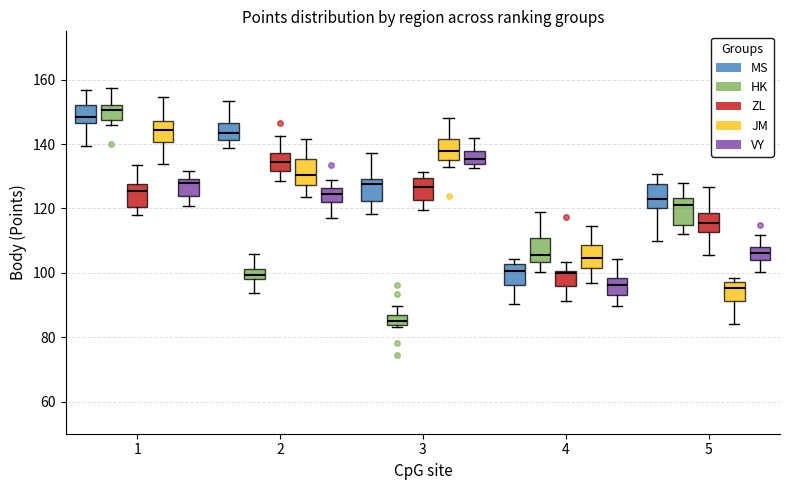

Reading left to right, transcribe this box plot: for each box, give where its median line is, the range the box spans, and where its two whiskers end, as read against the y-axis. The values are not printed on the chart, so give them approximately, as read against the axis.

1 (MS): median 148, box 146 to 152, whiskers 140 to 156
1 (HK): median 150, box 148 to 152, whiskers 146 to 158
1 (ZL): median 126, box 120 to 128, whiskers 118 to 134
1 (JM): median 144, box 140 to 148, whiskers 134 to 154
1 (VY): median 128, box 124 to 130, whiskers 120 to 132
2 (MS): median 144, box 142 to 146, whiskers 138 to 154
2 (HK): median 100, box 98 to 102, whiskers 94 to 106
2 (ZL): median 134, box 132 to 138, whiskers 128 to 142
2 (JM): median 130, box 128 to 136, whiskers 124 to 142
2 (VY): median 124, box 122 to 126, whiskers 116 to 128
3 (MS): median 128, box 122 to 130, whiskers 118 to 138
3 (HK): median 84 (inside the box), box 84 to 86, whiskers 84 (just below the box's lower edge) to 90
3 (ZL): median 126, box 122 to 130, whiskers 120 to 132
3 (JM): median 138, box 136 to 142, whiskers 132 to 148
3 (VY): median 136, box 134 to 138, whiskers 132 to 142
4 (MS): median 100, box 96 to 102, whiskers 90 to 104
4 (HK): median 106, box 104 to 110, whiskers 100 to 118
4 (ZL): median 100 (just below the box's upper edge), box 96 to 100, whiskers 92 to 104
4 (JM): median 104, box 102 to 108, whiskers 96 to 114
4 (VY): median 96, box 94 to 98, whiskers 90 to 104
5 (MS): median 122, box 120 to 128, whiskers 110 to 130
5 (HK): median 122, box 114 to 124, whiskers 112 to 128
5 (ZL): median 116, box 112 to 118, whiskers 106 to 126
5 (JM): median 96, box 92 to 98, whiskers 84 to 98 (just above the box's upper edge)
5 (VY): median 106, box 104 to 108, whiskers 100 to 112